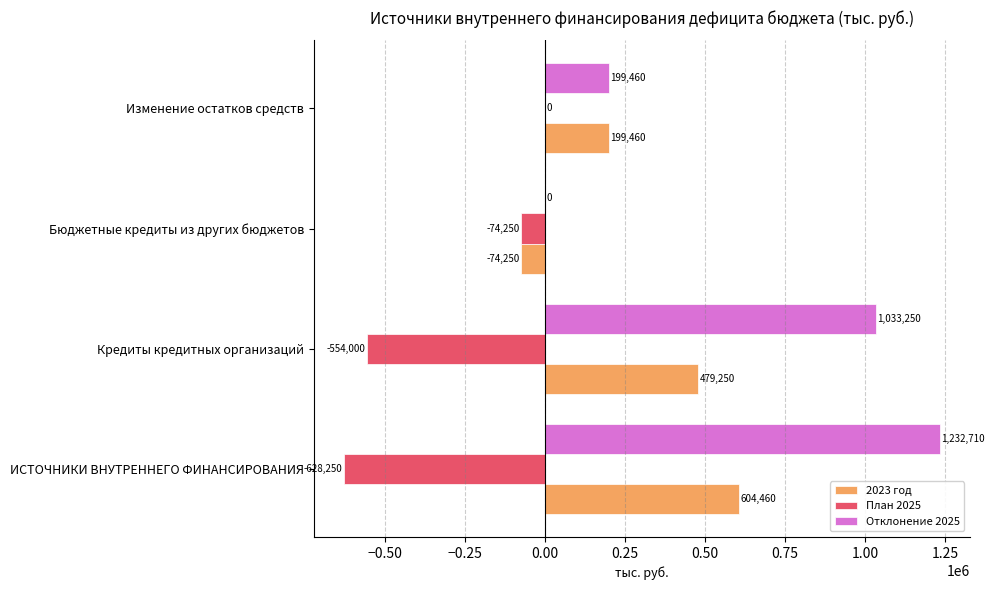

What is the approximate value of План 2025 at ИСТОЧНИКИ ВНУТРЕННЕГО ФИНАНСИРОВАНИЯ?

-628250.0